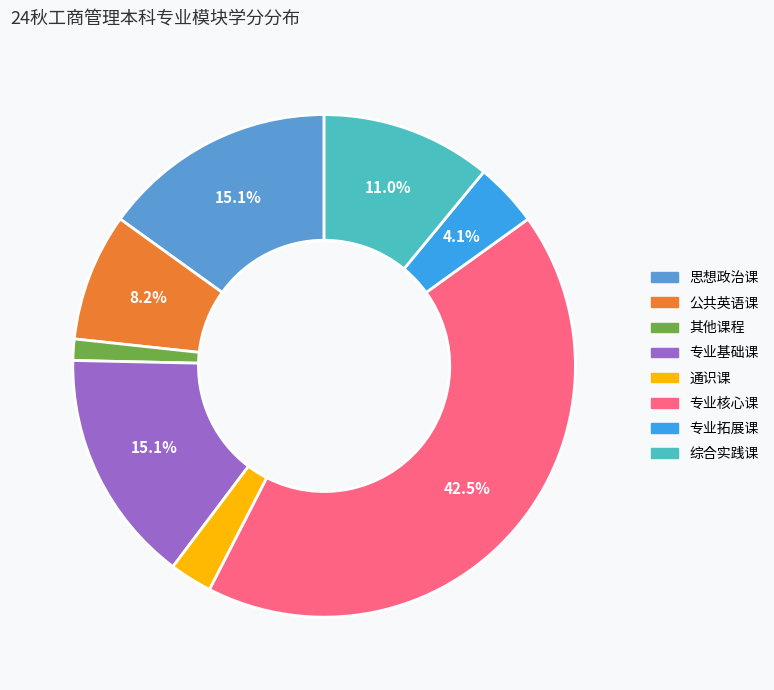

What is the smallest slice in the pie chart?

其他课程